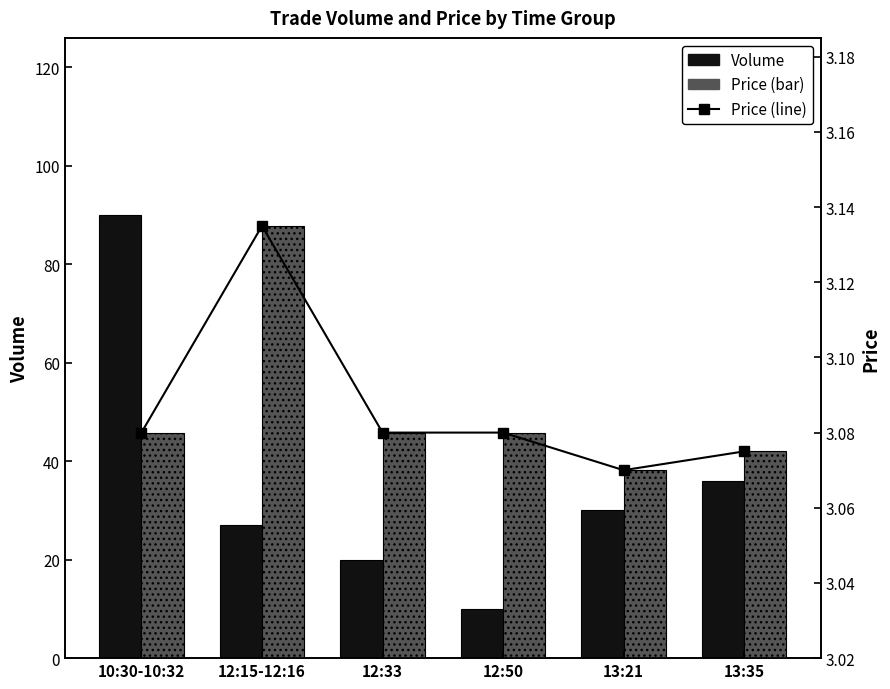

What is the value of the Volume bar at the 1st from the left?

90.0